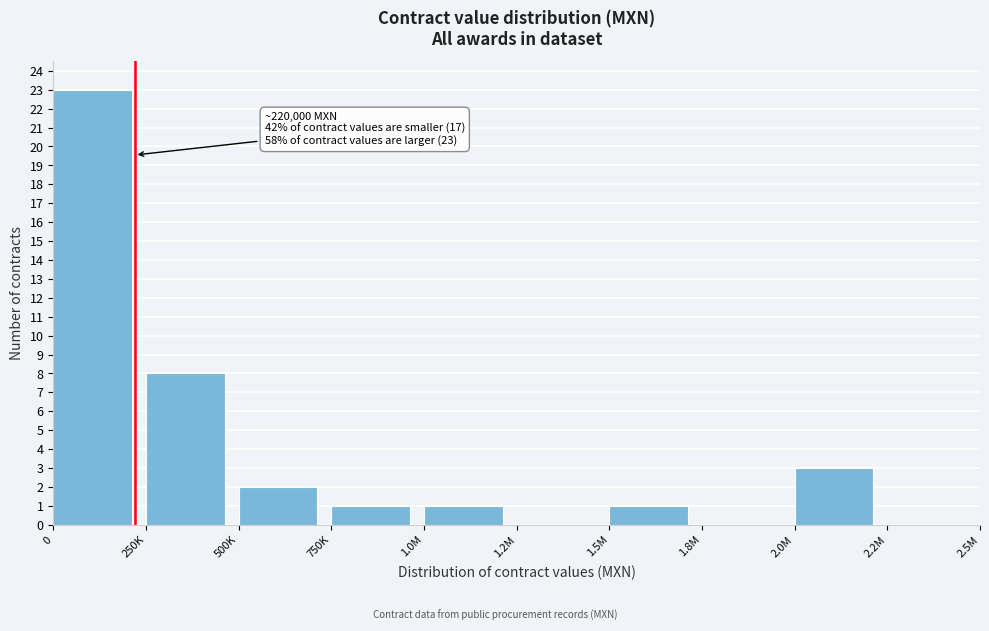

Reading left to right, what are all the values shown in this chart?

0=23	250K=8	500K=2	750K=1	1.0M=1	1.2M=0	1.5M=1	1.8M=0	2.0M=3	2.2M=0